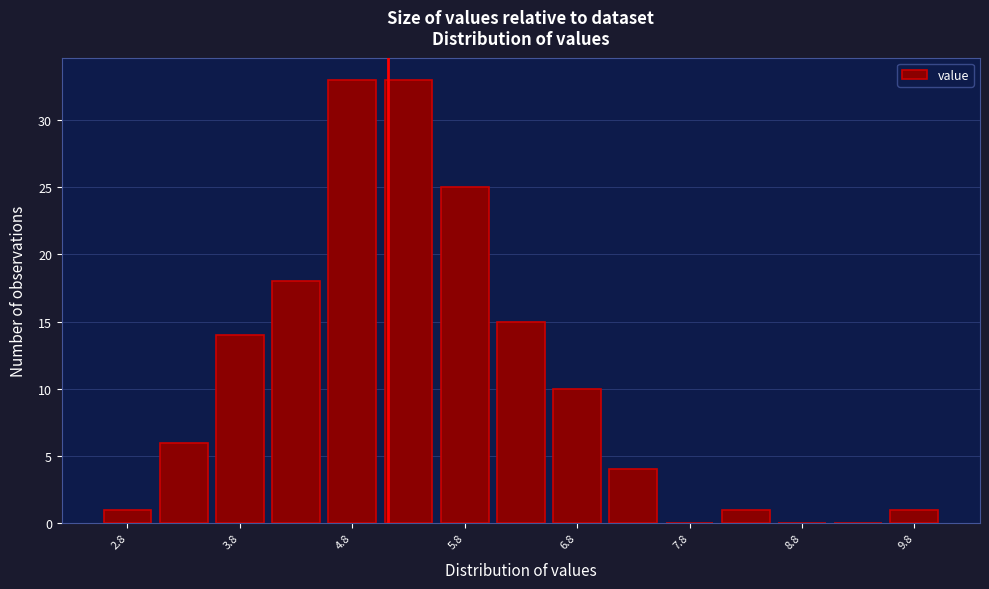

Reading left to right, transcribe this chart: for each bar, give the range it covers on the x-axis and its height. The values are not printed on the chart, so give them approximately, as read against the axis.

2.5 to 3.0: 1
3.0 to 3.5: 6
3.5 to 4.0: 14
4.0 to 4.5: 18
4.5 to 5.0: 33
5.0 to 5.5: 33
5.5 to 6.0: 25
6.0 to 6.5: 15
6.5 to 7.0: 10
7.0 to 7.5: 4
7.5 to 8.0: 0
8.0 to 8.5: 1
8.5 to 9.0: 0
9.0 to 9.5: 0
9.5 to 10.0: 1